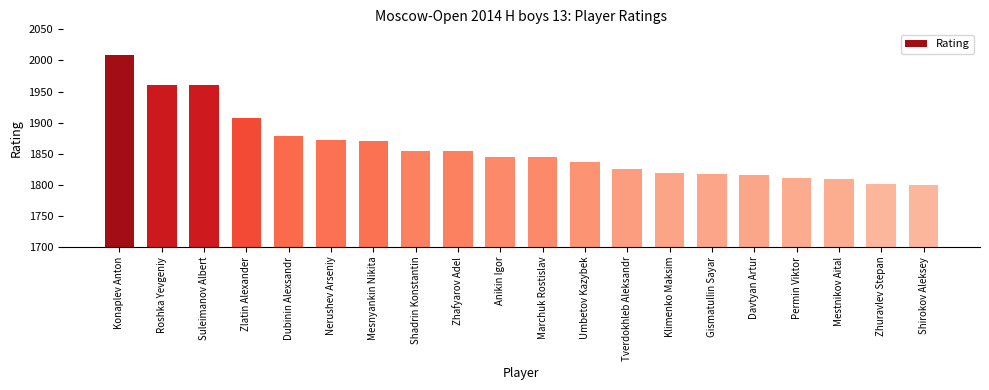

What is the label of the 17th bar from the left?

Permin Viktor